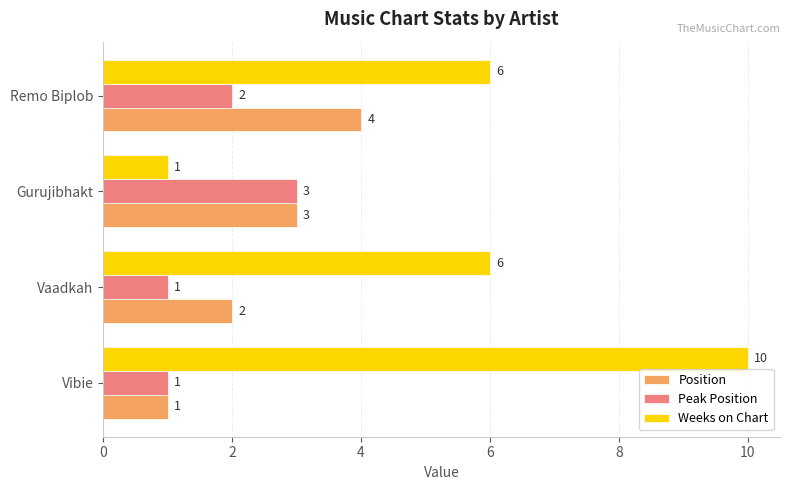

List the series in order of their peak value, highest first.

Weeks on Chart, Position, Peak Position